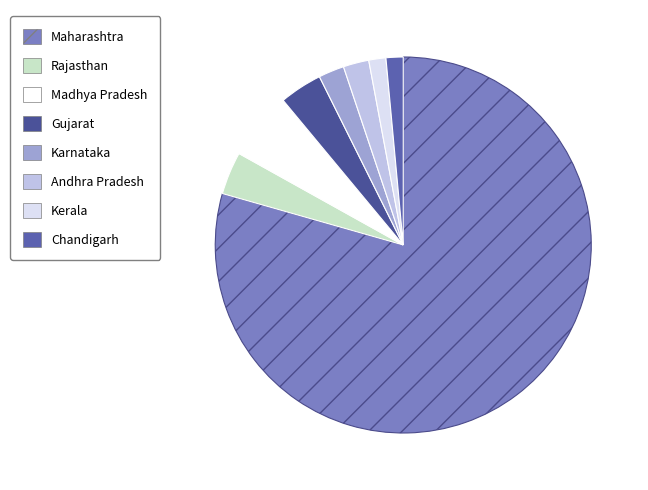

The Karnataka slice represents 2% of the pie. True or false?

True